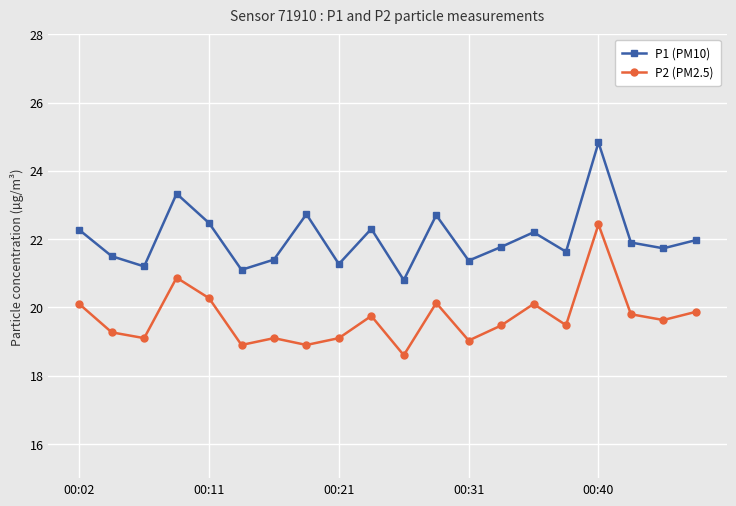

True or false: P2 (PM2.5) and P1 (PM10) intersect in this chart.

False